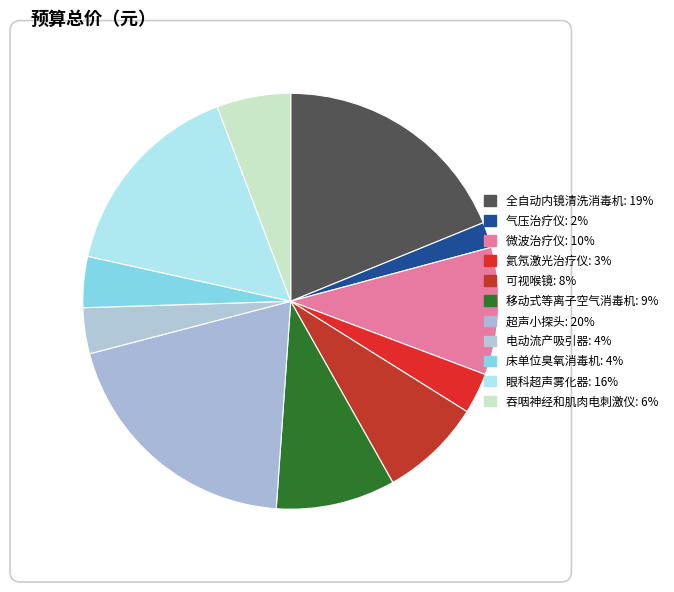

Count the number of slices in the pie.

11